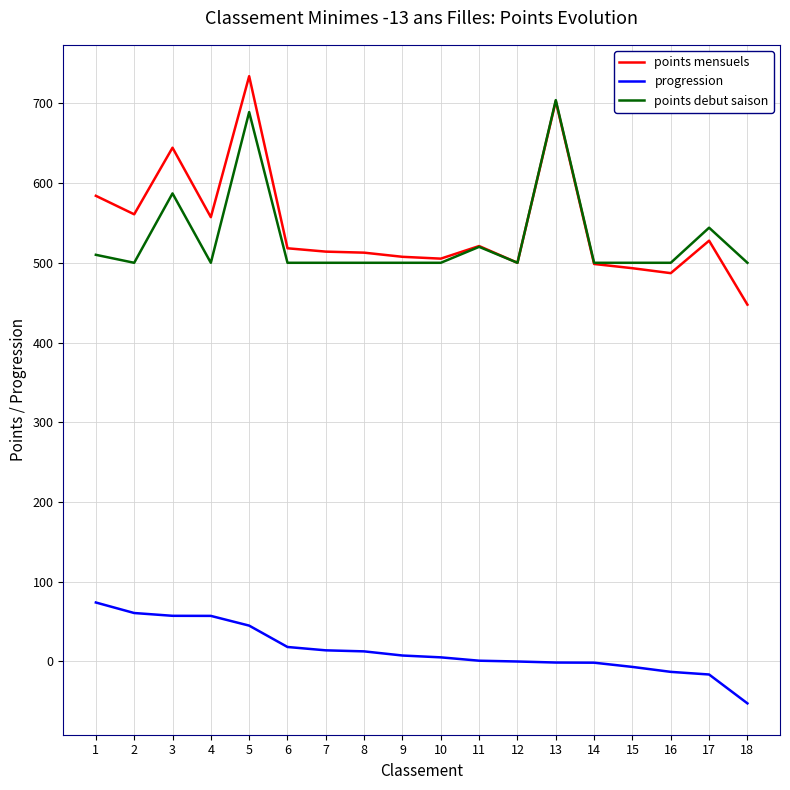

What is the difference between the points mensuels values at 13 and 4?

145.5